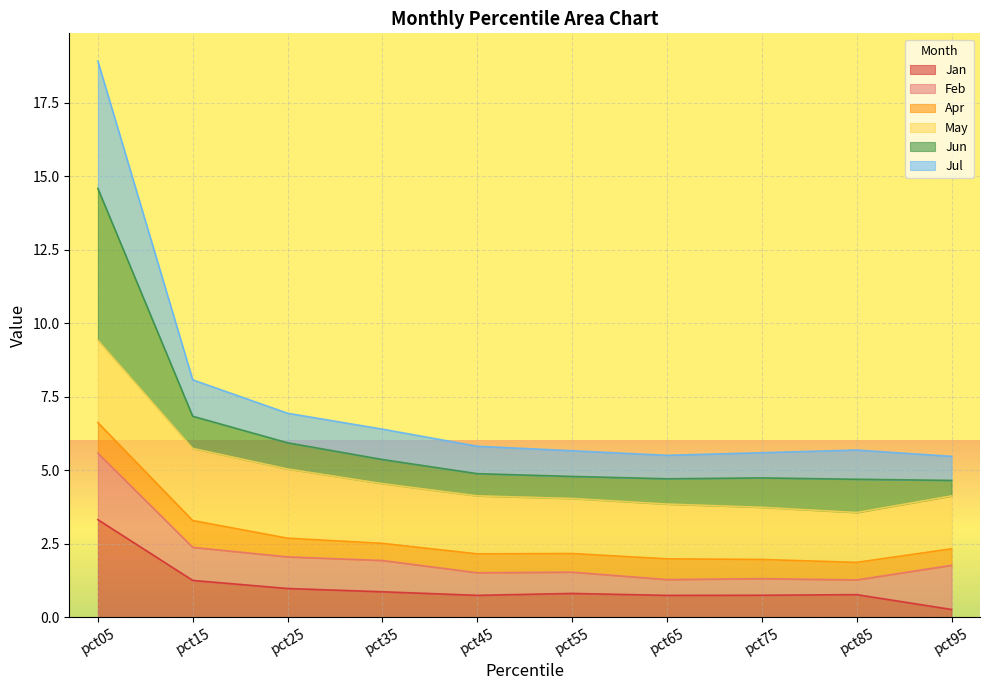

At which label does Jan reach its peak?

pct05